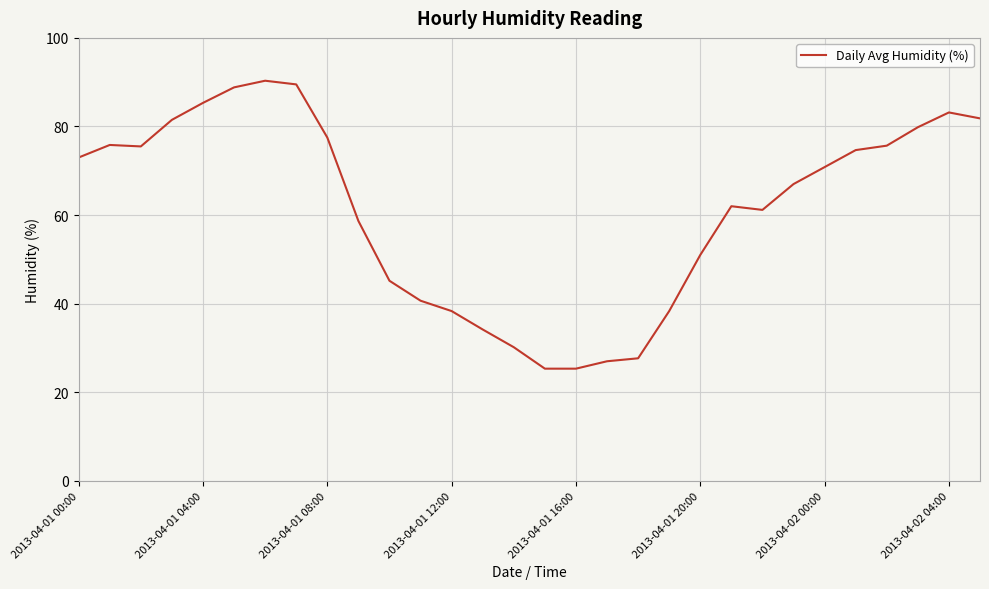

How many series are shown in this chart?

1